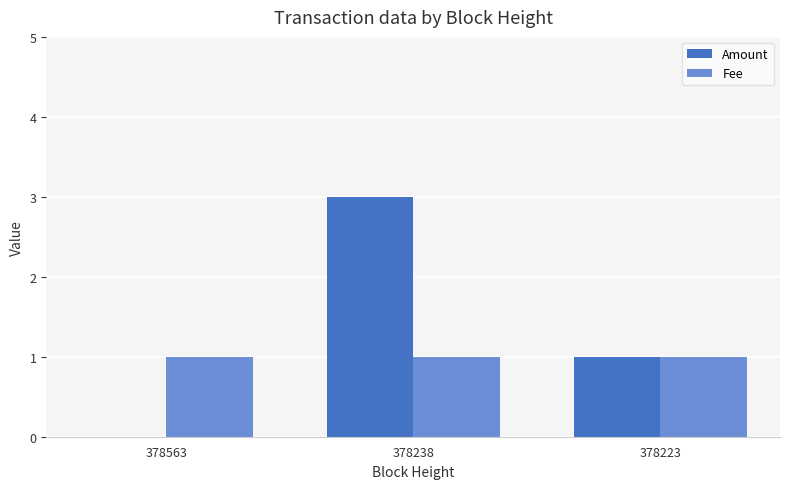

Does the chart contain stacked bars?

No